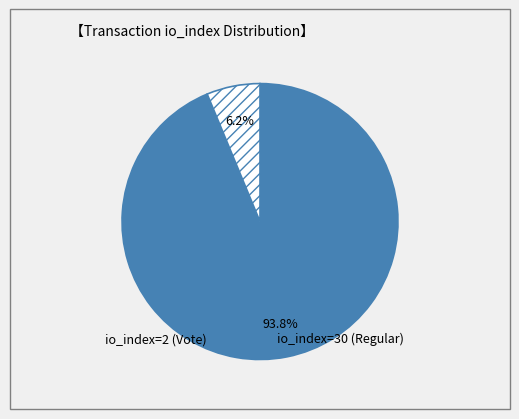

Between io_index=30 (Regular) and io_index=2 (Vote), which is larger?

io_index=30 (Regular)